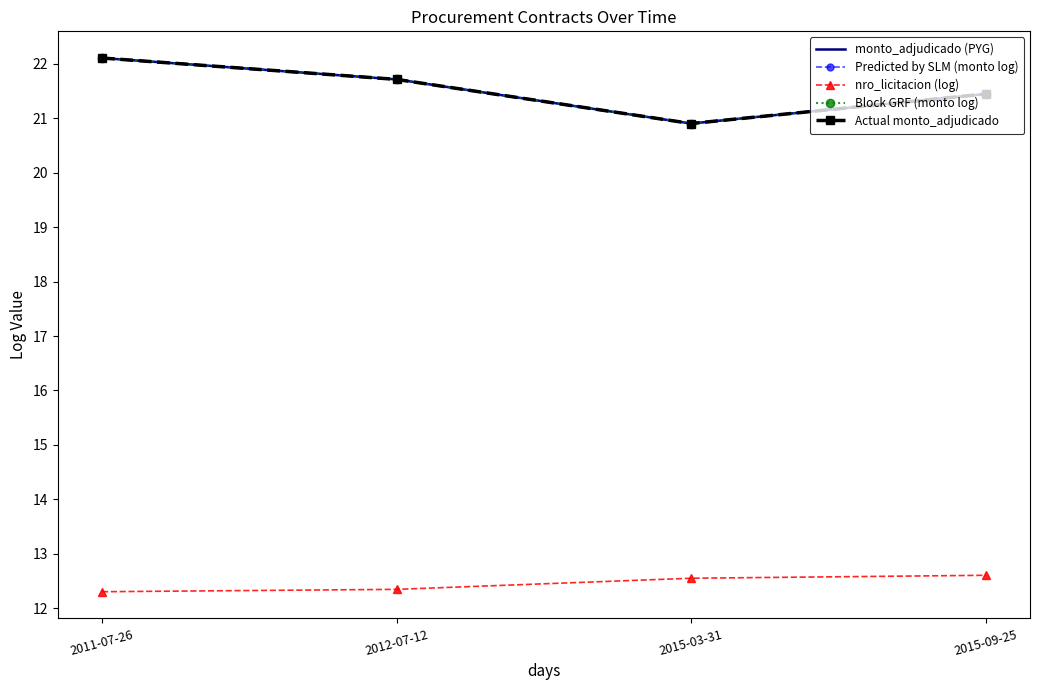

Reading left to right, extract all data points from this chart.

monto_adjudicado (PYG): 22.1	21.7	20.9	21.4
Predicted by SLM (monto log): 22.1	21.7	20.9	21.4
nro_licitacion (log): 12.3	12.3	12.5	12.6
Block GRF (monto log): 22.1	21.7	20.9	21.4
Actual monto_adjudicado: 22.1	21.7	20.9	21.4